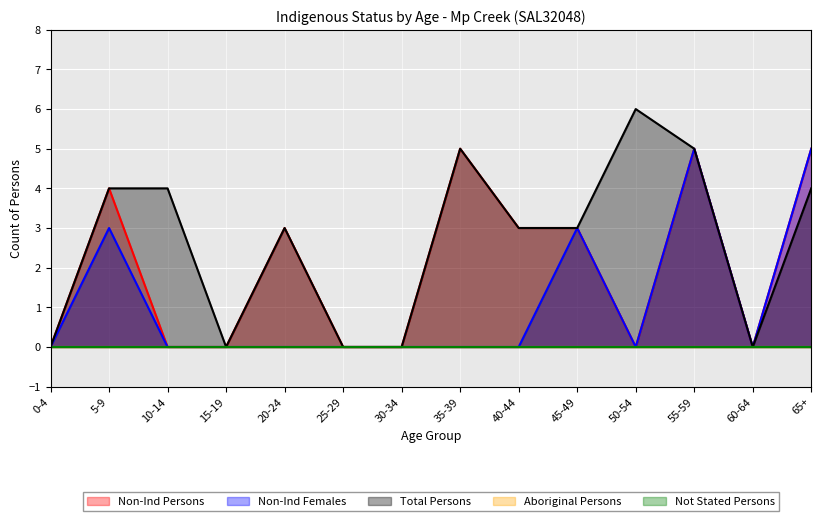

At which category is the sum across all series the highest?

55-59